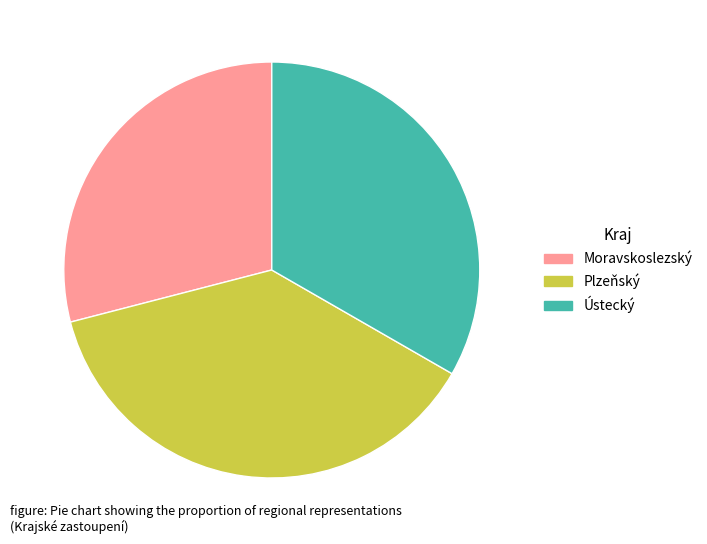

Approximately how many times larger is the value at Ústecký compared to Moravskoslezský?

1.1